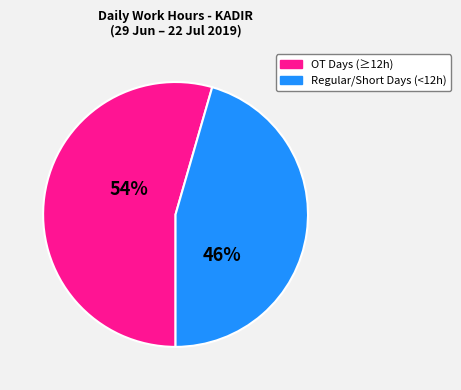

Does any single category account for the majority?

Yes